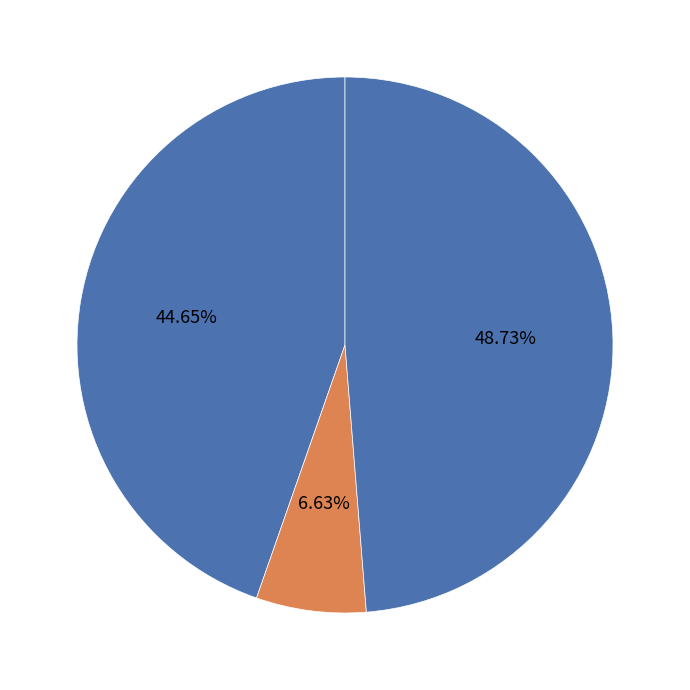

Combined, do Завтрак 2 and Завтрак account for over 50%?

Yes